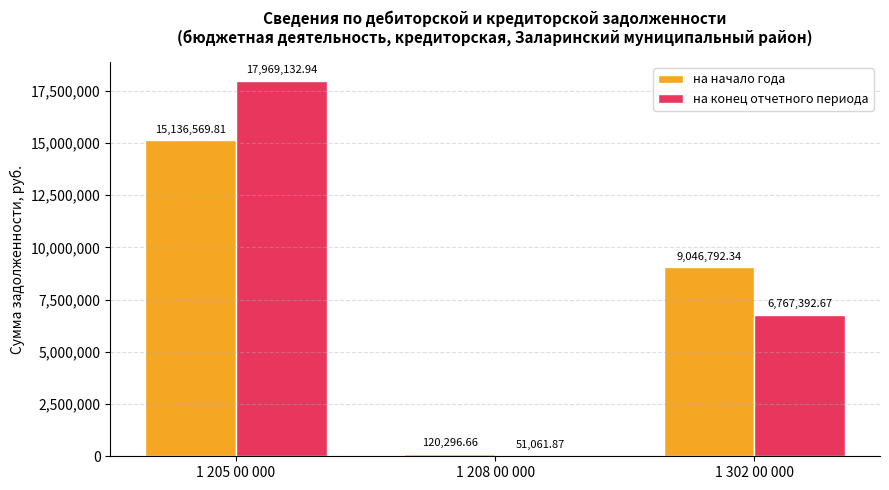

At which label does на конец отчетного периода reach its peak?

1 205 00 000